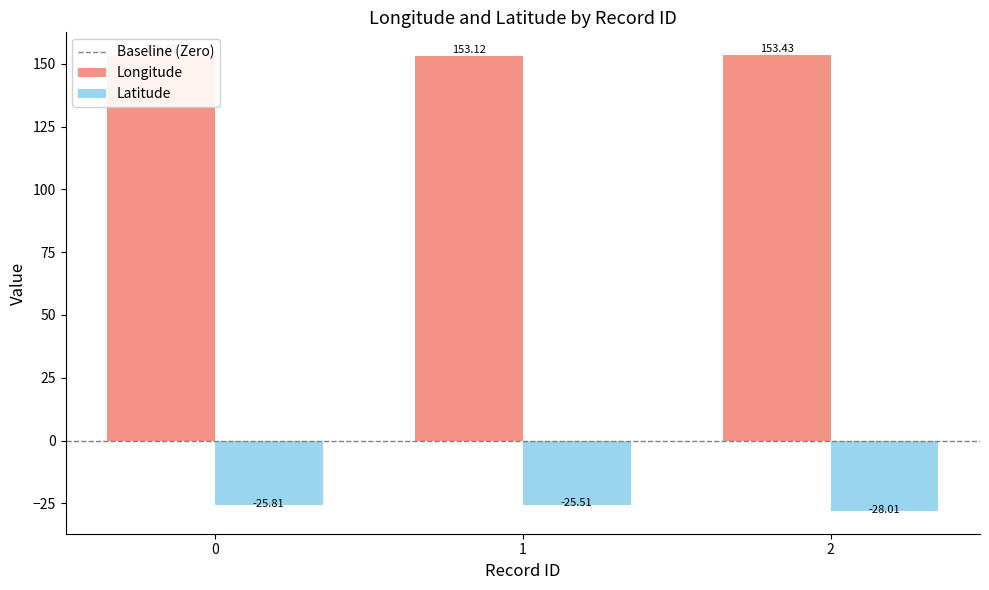

Which has a higher value, 1 or 0?

1